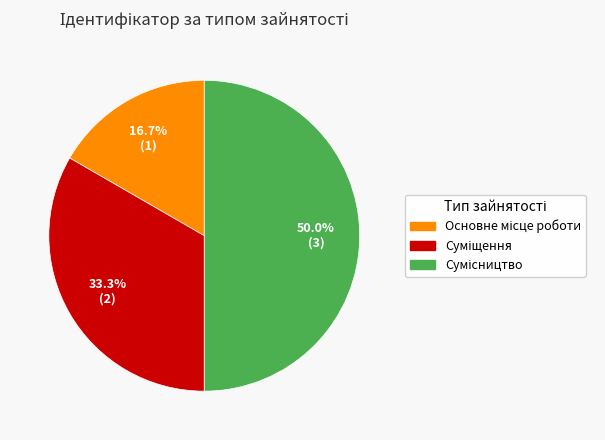

What is the smallest slice in the pie chart?

Основне місце роботи